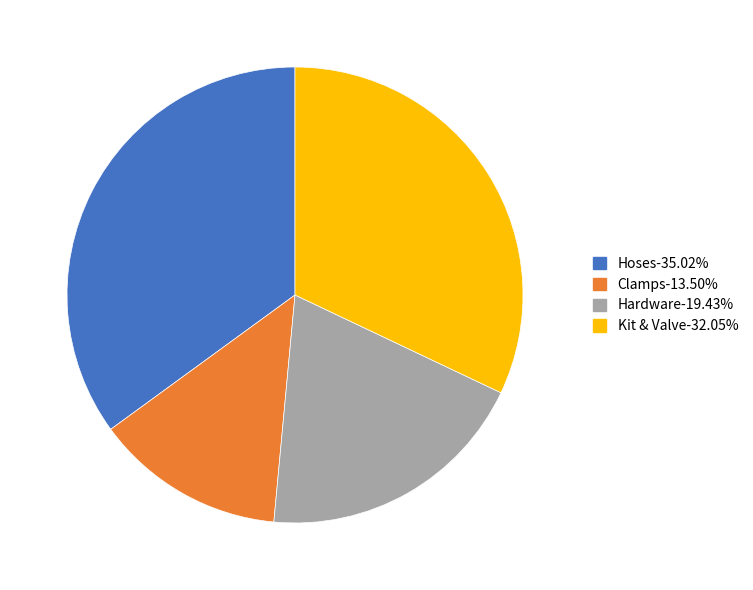

Does any single category account for the majority?

No